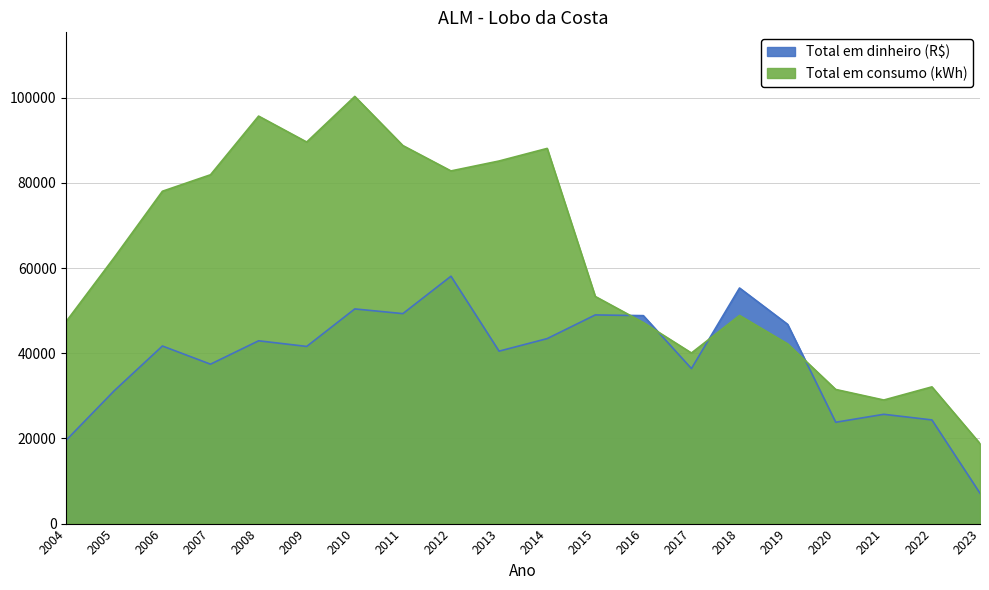

True or false: Total em consumo (kWh) and Total em dinheiro (R$) intersect in this chart.

True